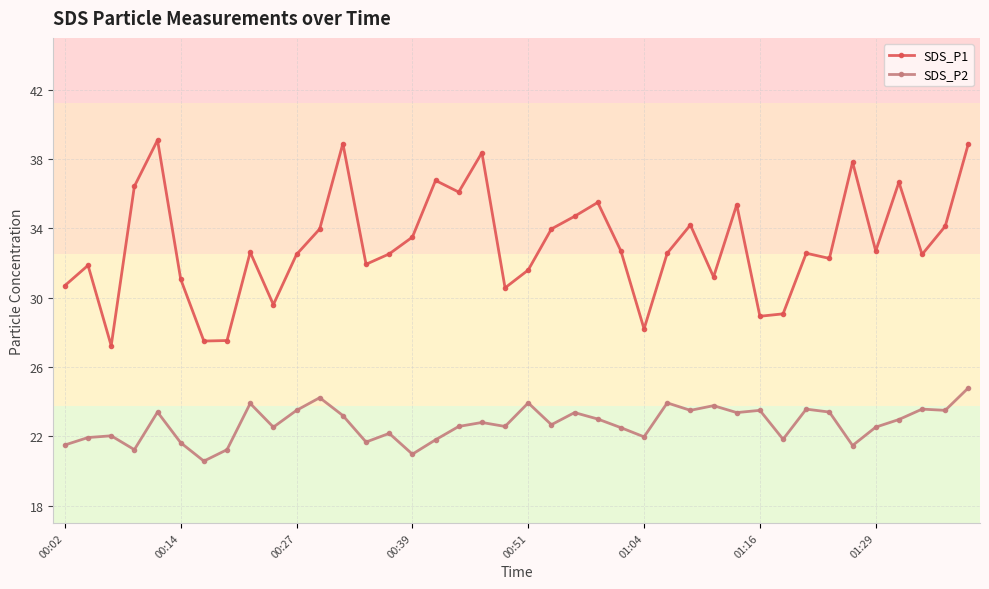

List the series in order of their overall mean, highest first.

SDS_P1, SDS_P2